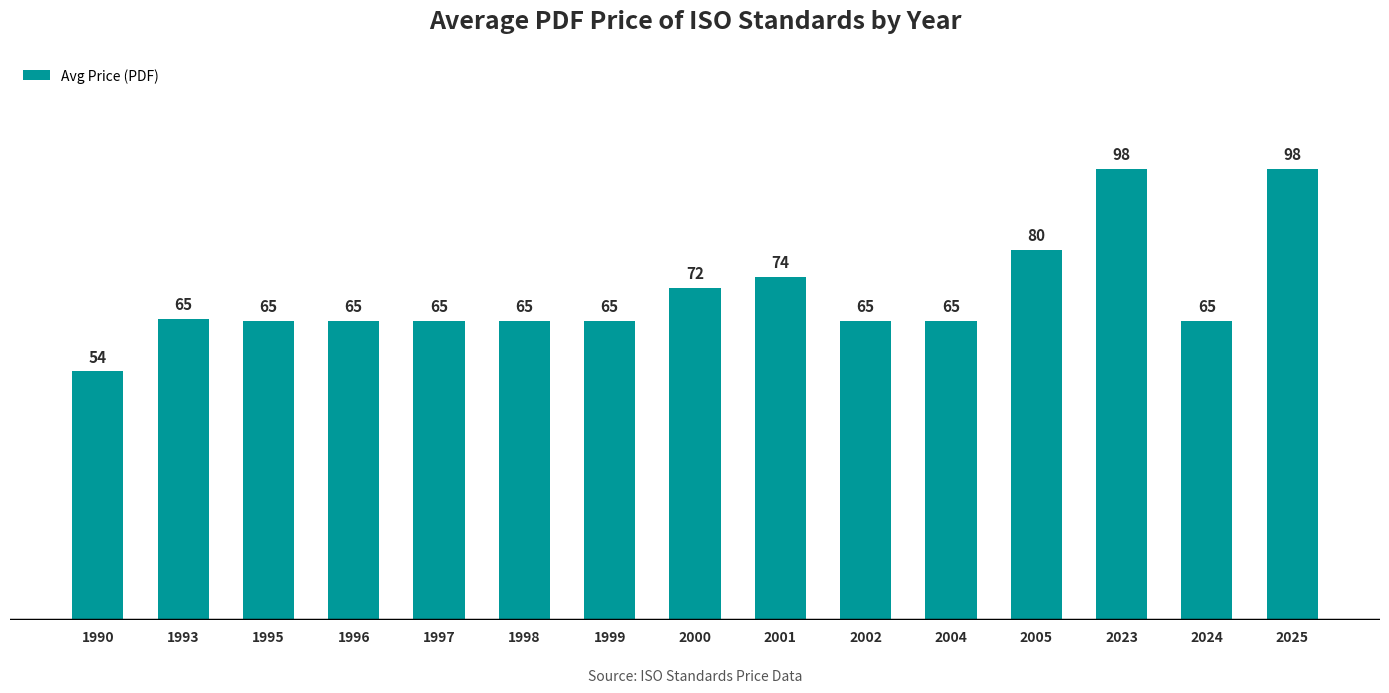

What is the sum of the values at 1996 and 2001?

139.5